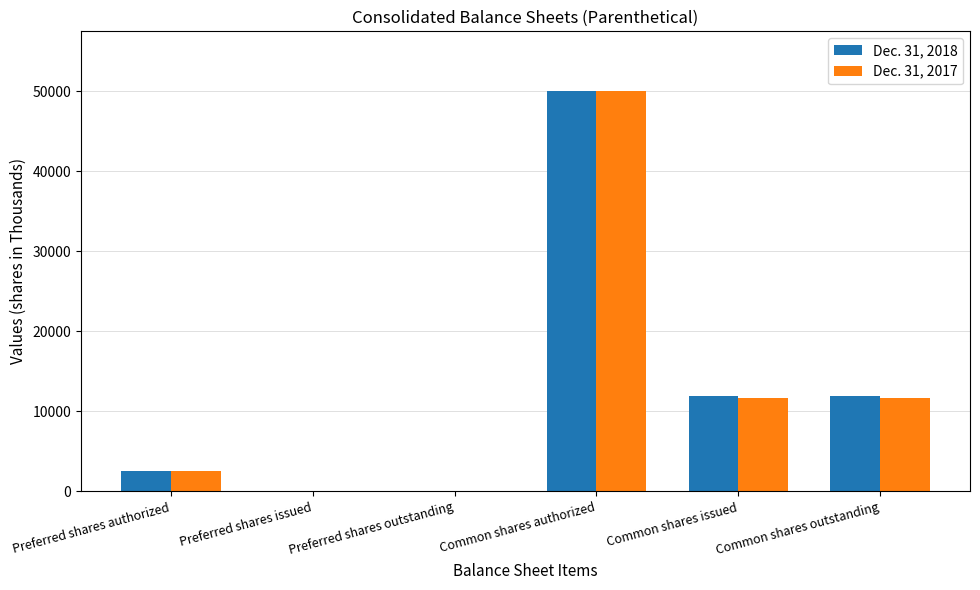

At which category is the sum across all series the highest?

Common shares authorized